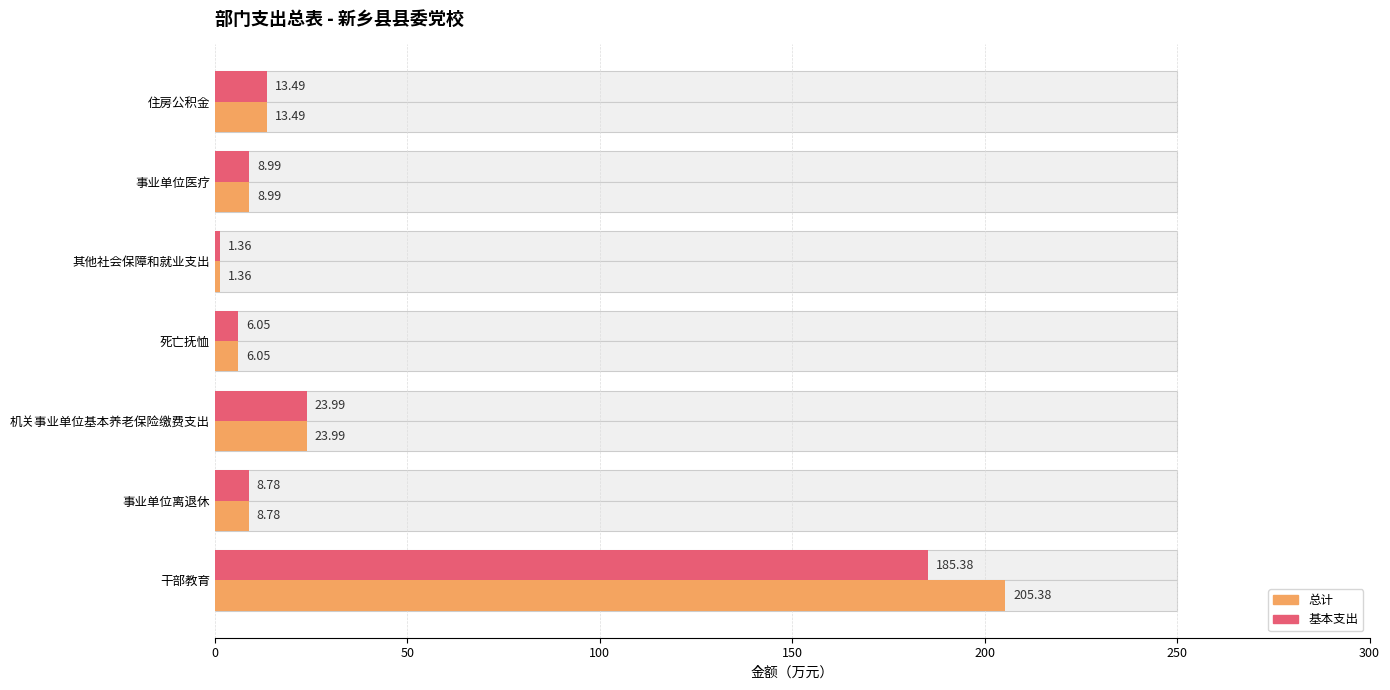

Which series changed the most between 干部教育 and 其他社会保障和就业支出?

总计